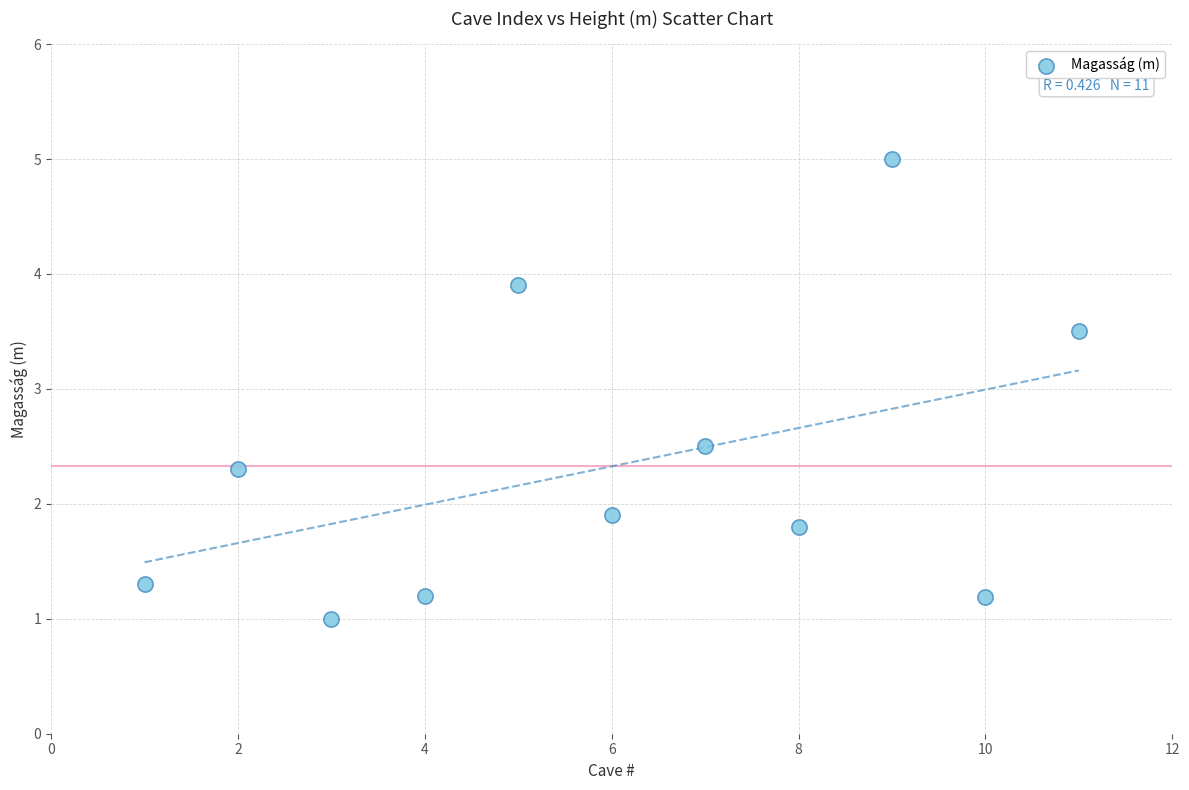

What is the range of Y values (max minus min)?

4.0